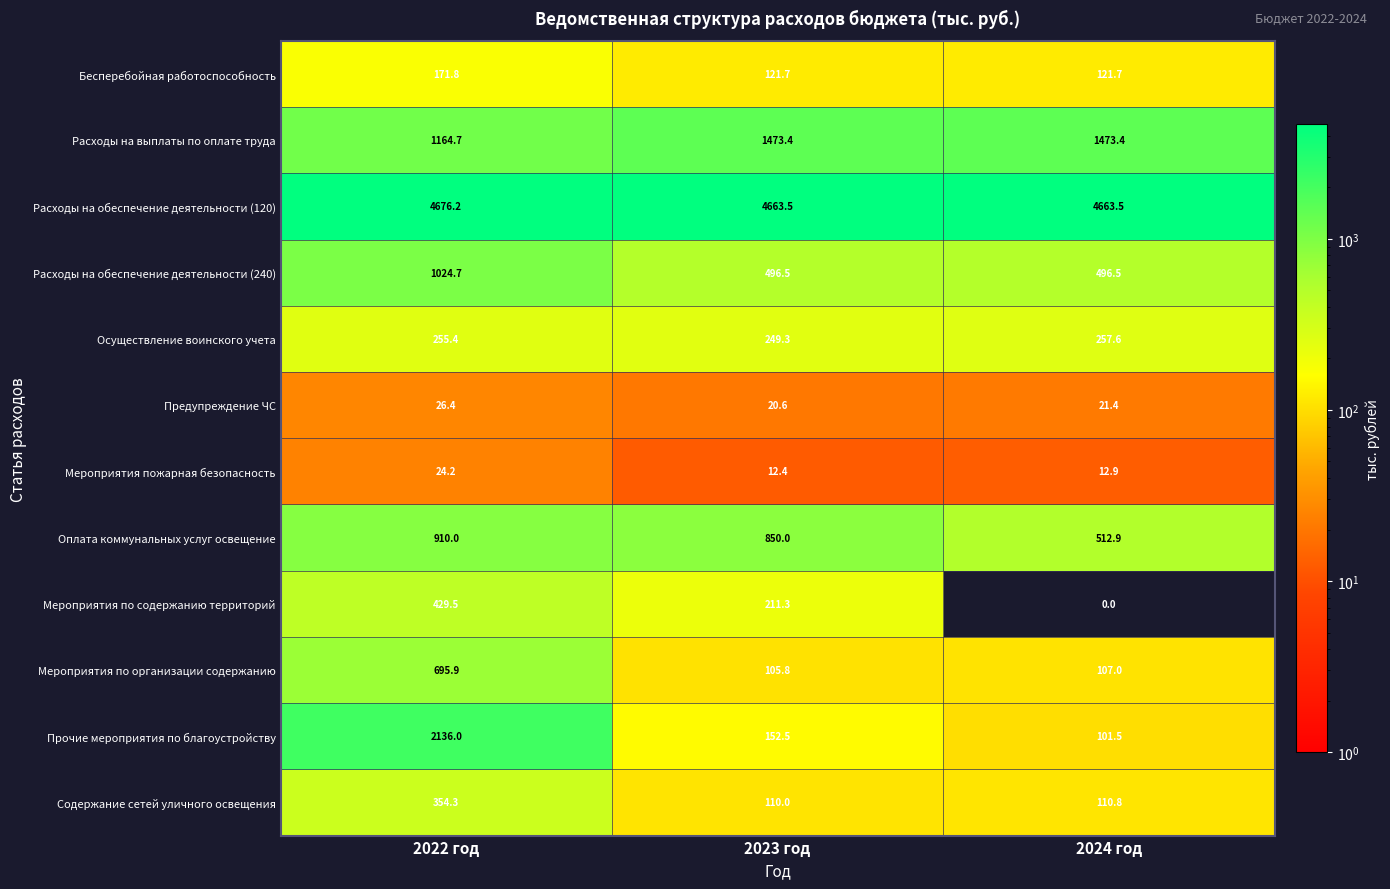

Which series has the largest range (max minus min)?

Прочие мероприятия по благоустройству